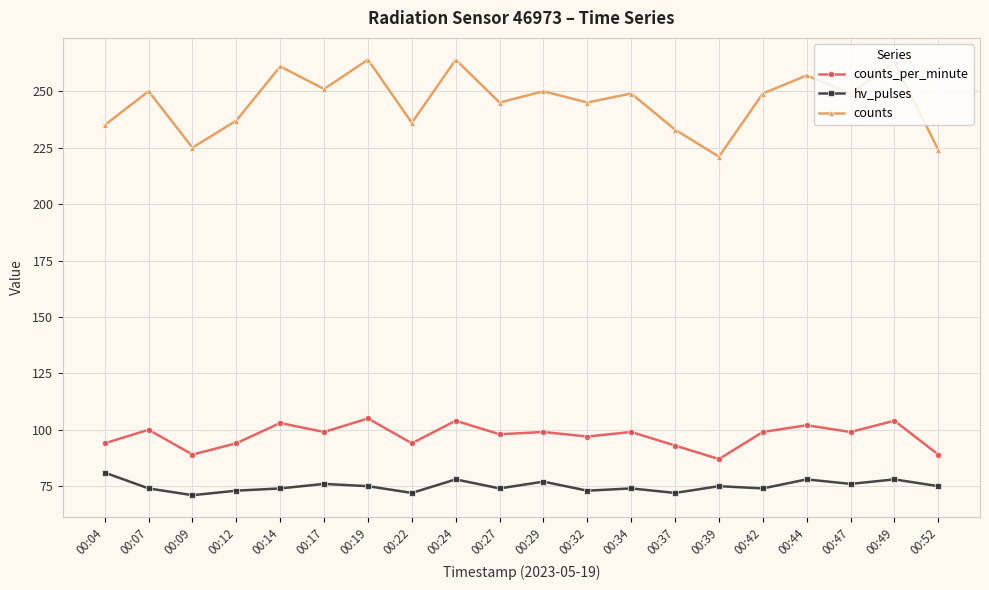

What is the minimum value shown in the chart?

71